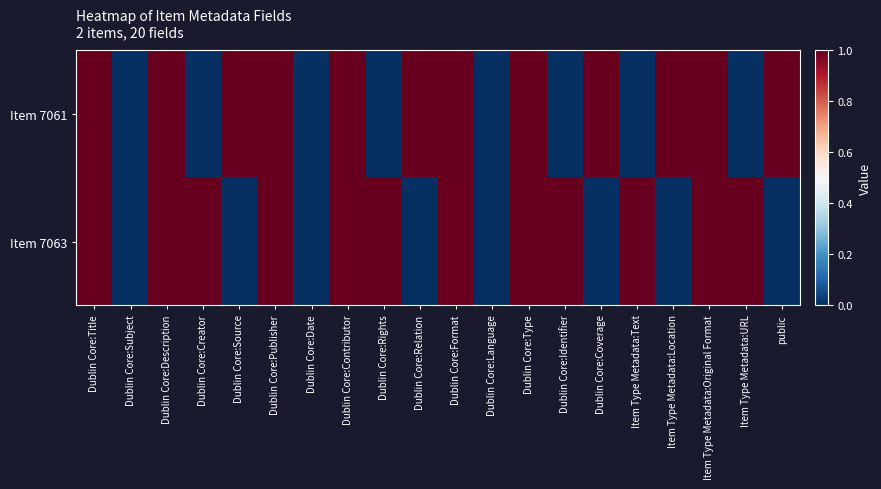

Which series has the largest total across all categories?

Item 7061